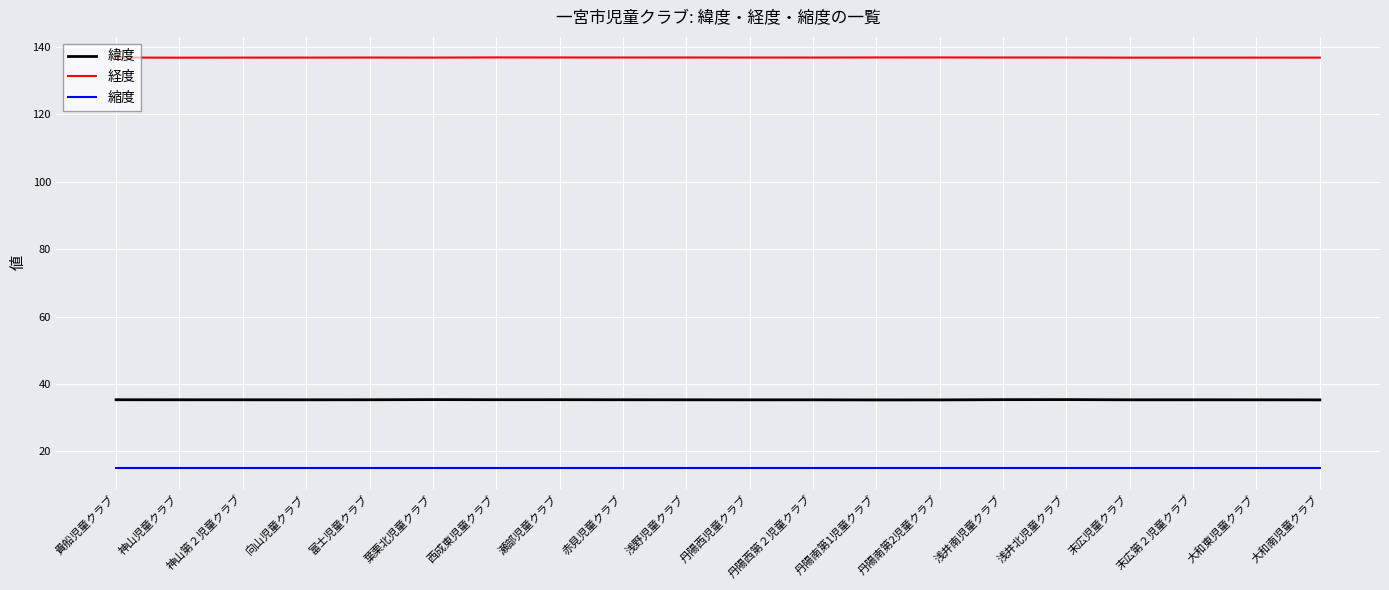

What is the maximum value shown in the chart?

136.8